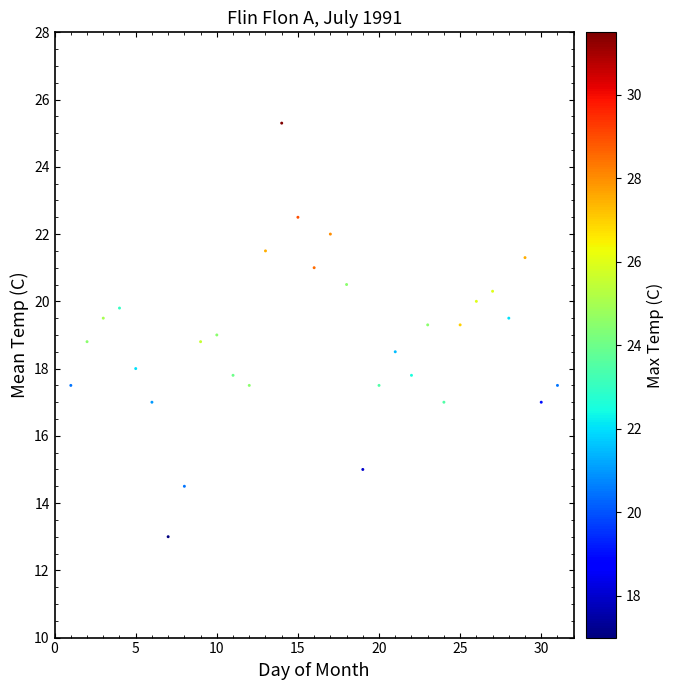

What is the range of X values (max minus min)?

30.0